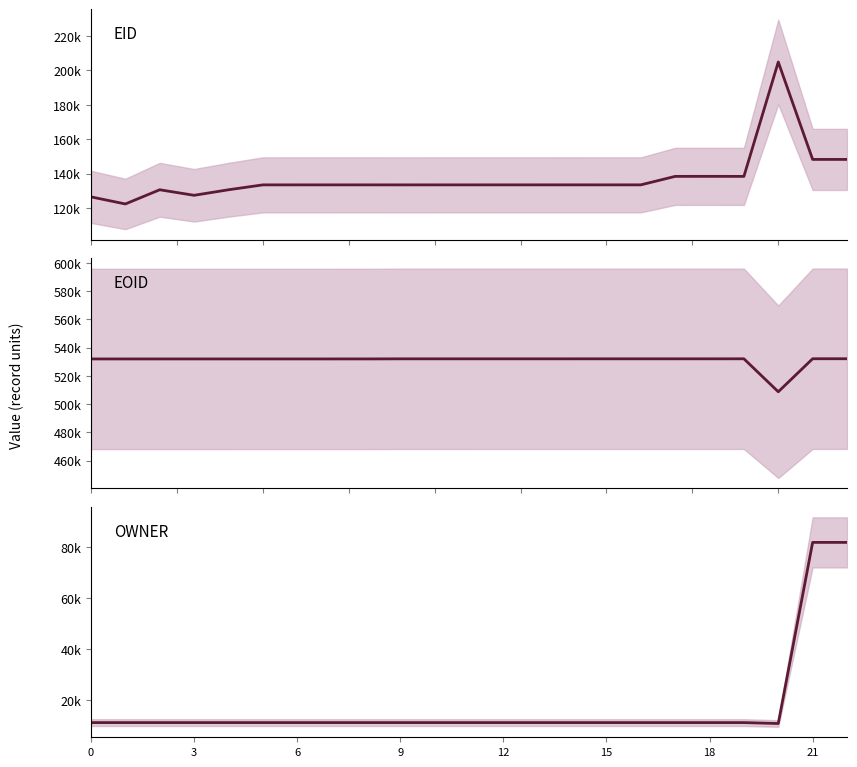

Reading left to right, extract all data points from this chart.

EID: 126420	122298	130561	127334	130555	133406	133409	133410	133416	133400	133411	133414	133417	133418	133421	133415	133420	138351	138359	138344	204899	148216	148217
EOID: 532061	532062	532063	532064	532065	532066	532067	532068	532069	532138	532139	532140	532141	532142	532143	532144	532145	532146	532147	532167	508813	532201	532202
OWNER: 11140	11140	11140	11140	11140	11140	11140	11140	11140	11140	11140	11140	11140	11140	11140	11140	11140	11140	11140	11140	10780	81910	81910